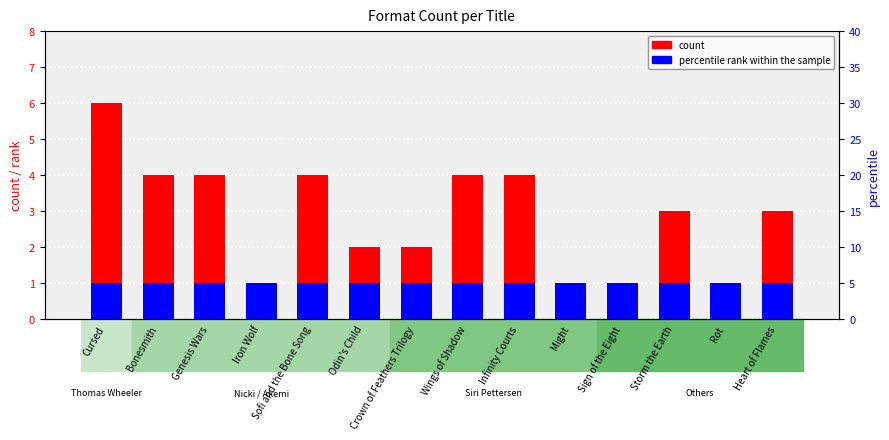

At which label does percentile rank within the sample reach its peak?

Cursed